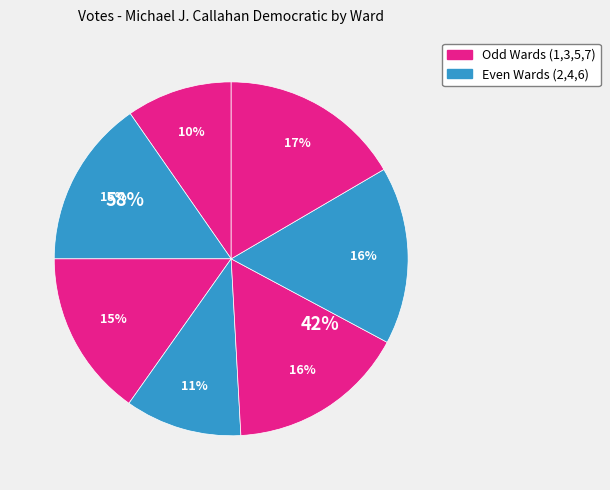

Does any single category account for the majority?

No